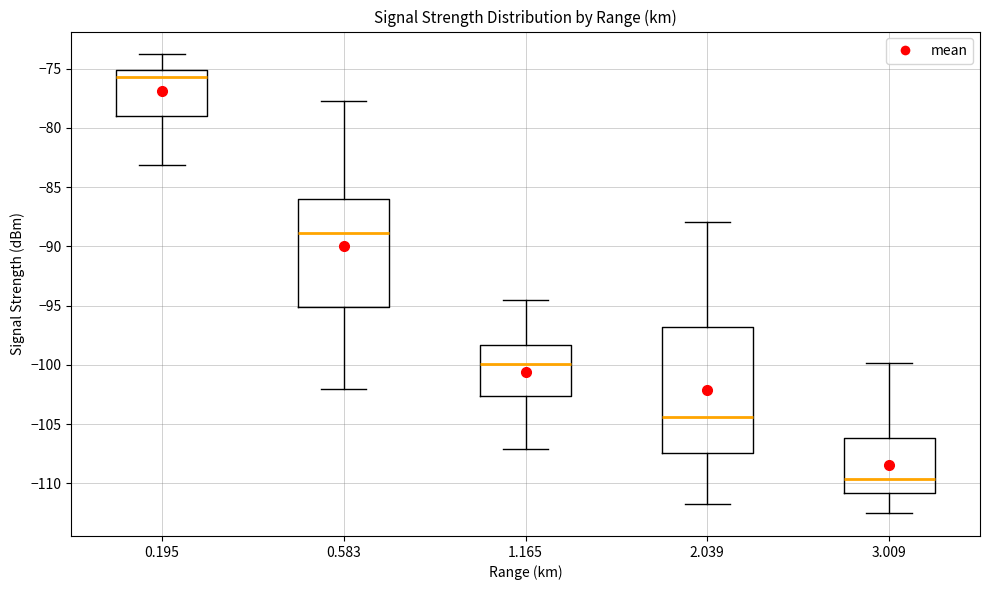

Reading left to right, read every box against the y-axis: the position of its median line, the range the box covers, and the ends of its whiskers. The values are not printed on the chart, so give them approximately, as read against the axis.

0.195: median -75.5, box -79.0 to -75.0, whiskers -83.0 to -74.0
0.583: median -89.0, box -95.0 to -86.0, whiskers -102.0 to -77.5
1.165: median -100.0, box -102.5 to -98.5, whiskers -107.0 to -94.5
2.039: median -104.5, box -107.5 to -97.0, whiskers -111.5 to -88.0
3.009: median -109.5, box -111.0 to -106.0, whiskers -112.5 to -100.0